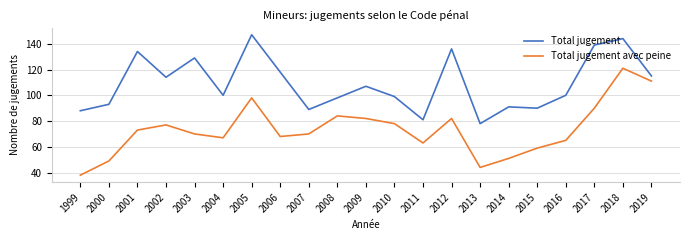

List the series in order of their peak value, lowest first.

Total jugement avec peine, Total jugement